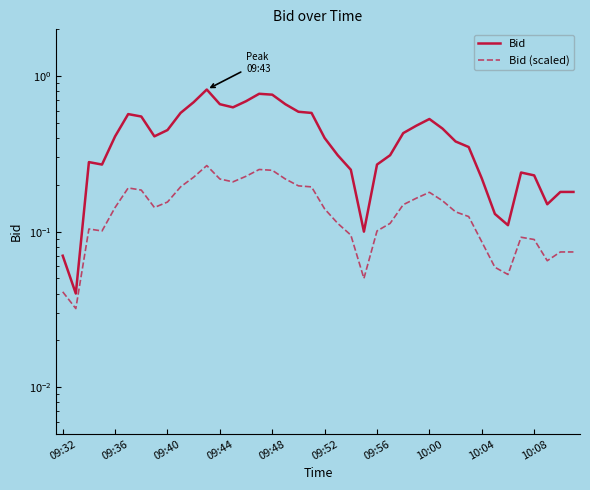

True or false: Bid (scaled) and Bid cross at least once.

False